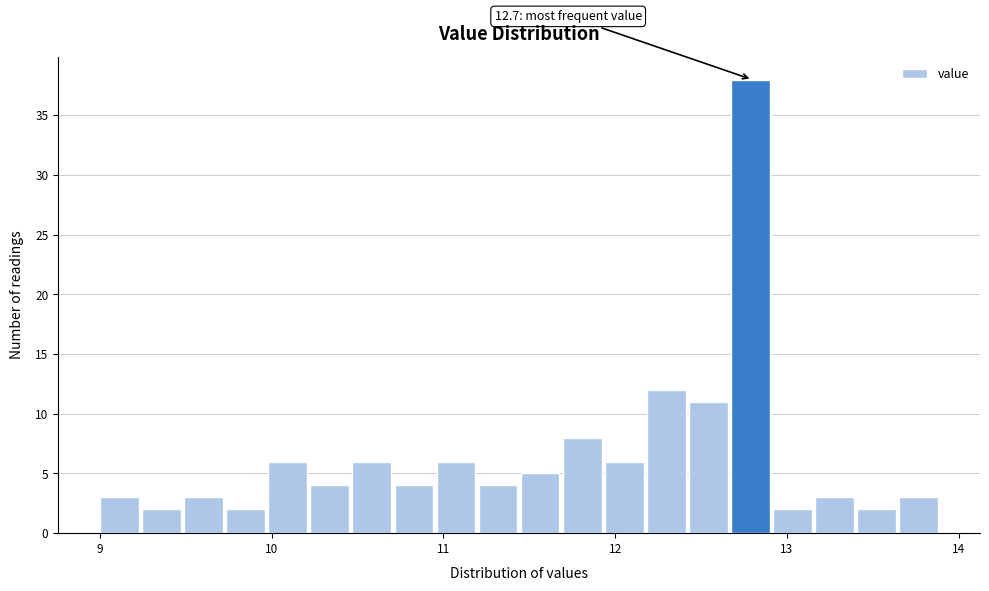

Read against the x-axis, roughly where is the centre of the tallest bar?

12.8